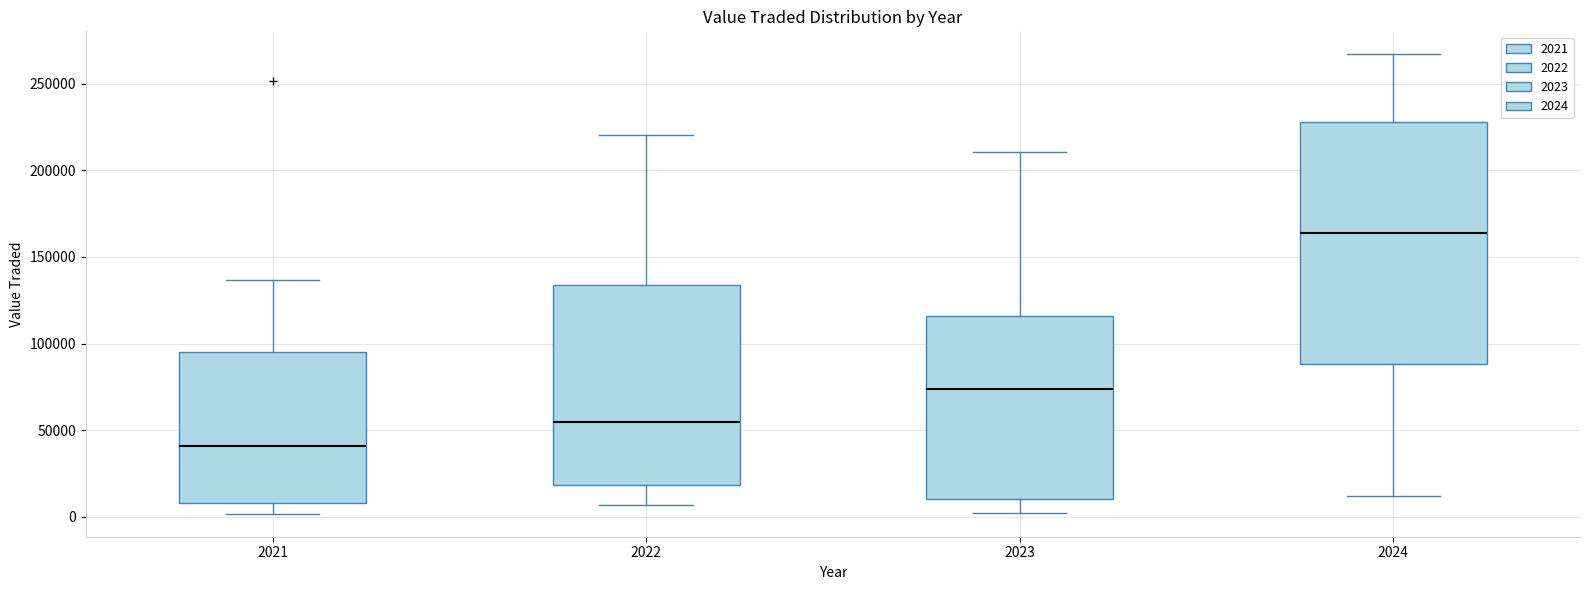

Reading left to right, transcribe this box plot: for each box, give where its median line is, the range the box spans, and where its two whiskers end, as read against the y-axis. The values are not printed on the chart, so give them approximately, as read against the axis.

2021: median 40000, box 10000 to 95000, whiskers 0 to 135000
2022: median 55000, box 20000 to 135000, whiskers 5000 to 220000
2023: median 75000, box 10000 to 115000, whiskers 0 to 210000
2024: median 165000, box 90000 to 230000, whiskers 10000 to 265000